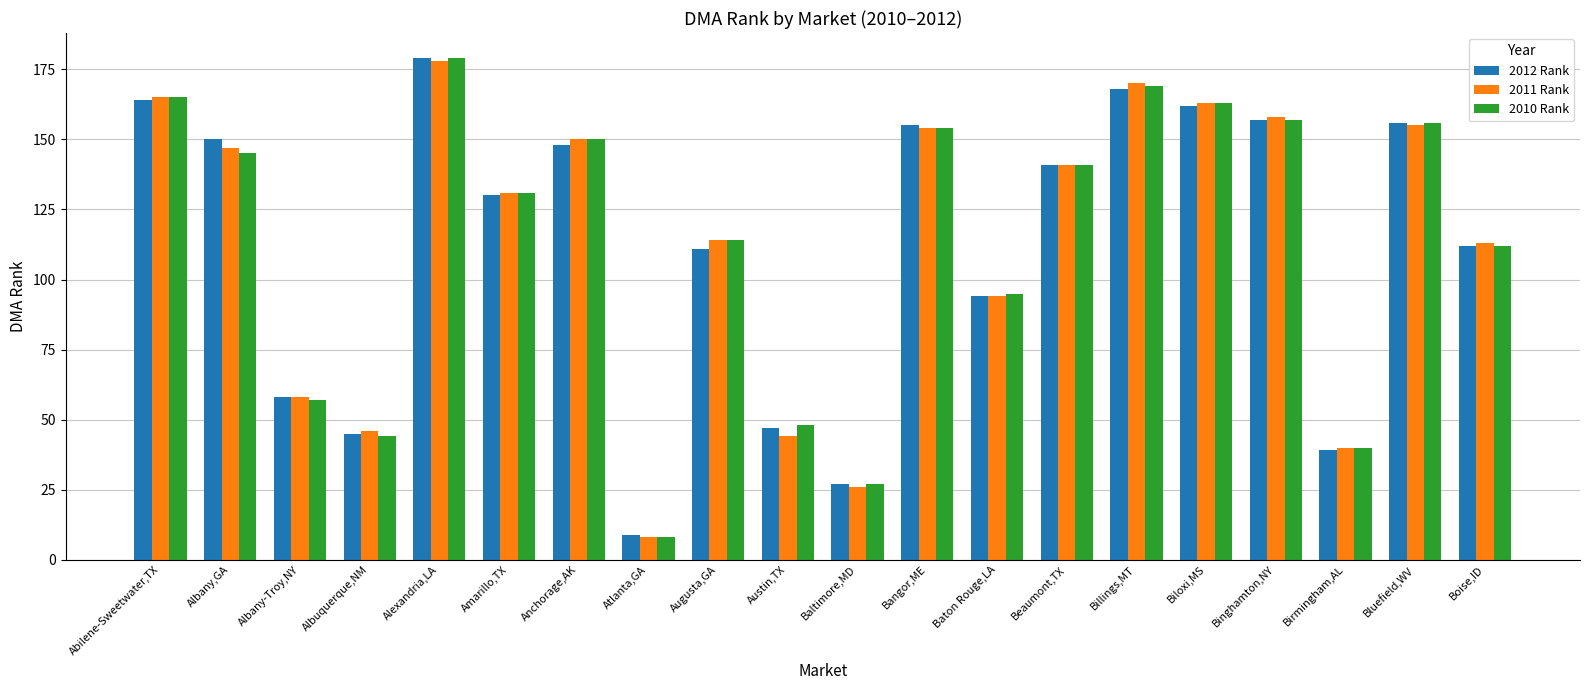

Which series has the widest spread of values?

2010 Rank